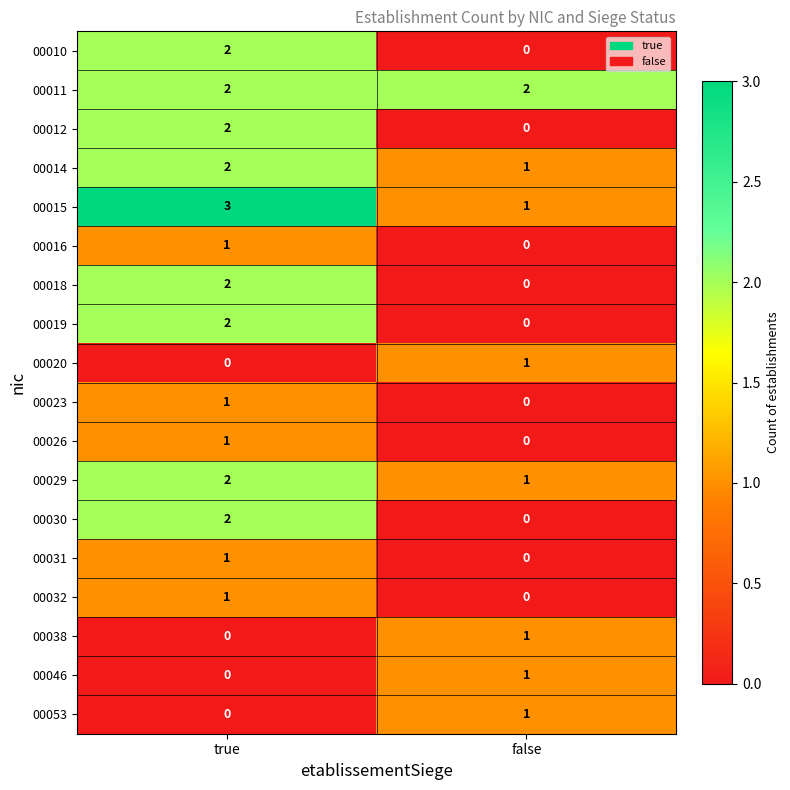

Count the number of categories in the chart.

2